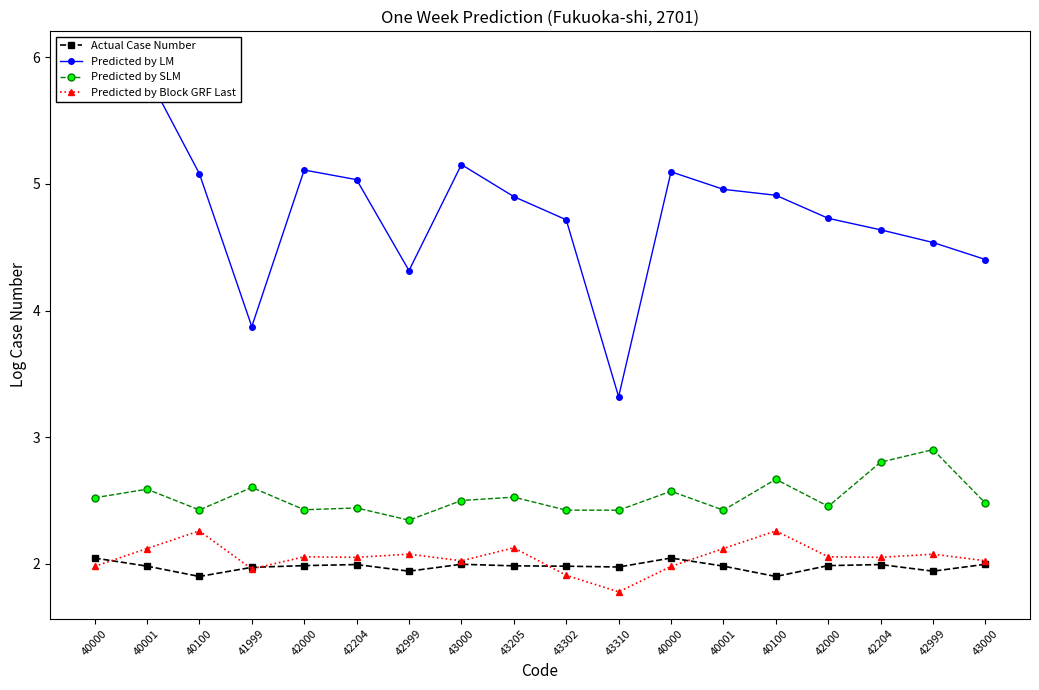

At which category is the sum across all series the highest?

40001